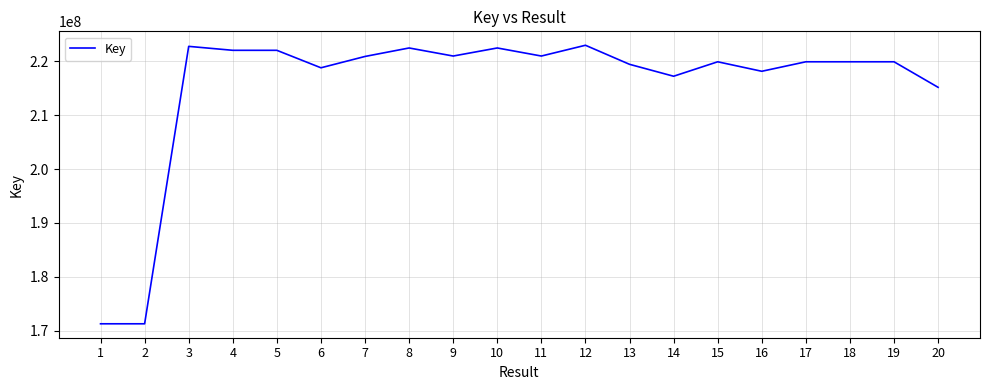

Is it true that the value at 8 is 51313547?

False